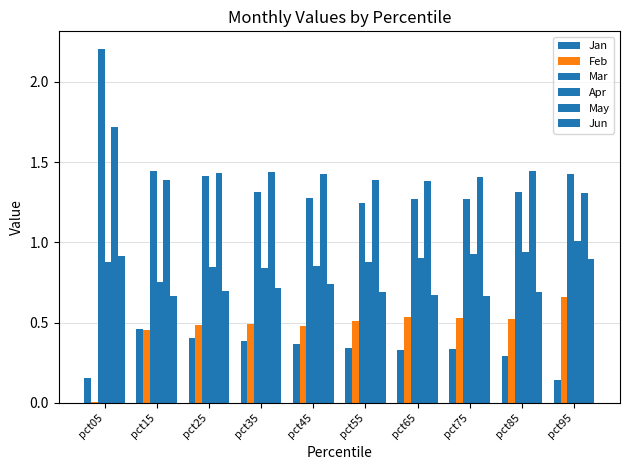

Are the bars grouped side by side (vs. stacked)?

Yes